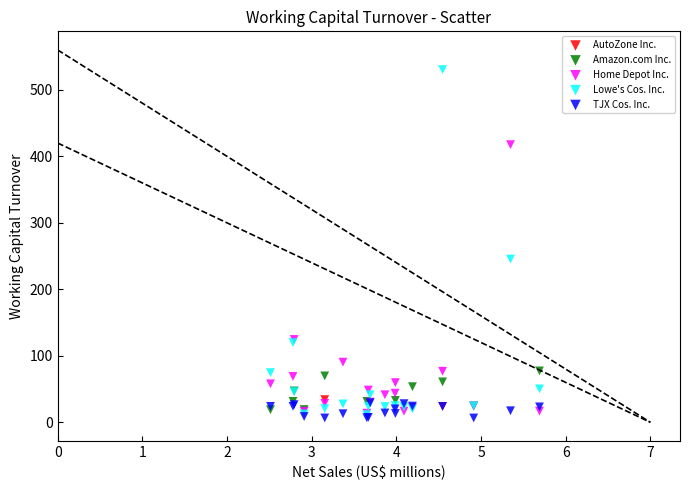

Which series contains the lowest Y value?

TJX Cos. Inc.